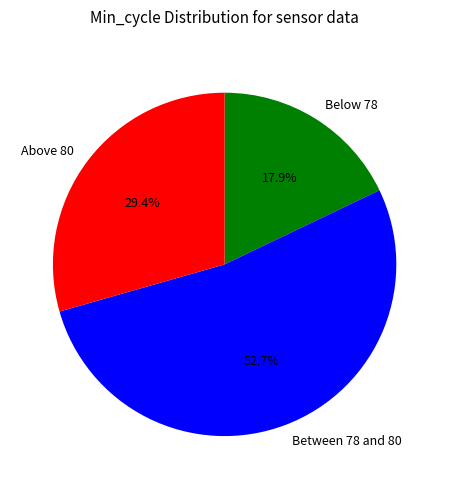

Is Between 78 and 80 the majority of the pie?

Yes